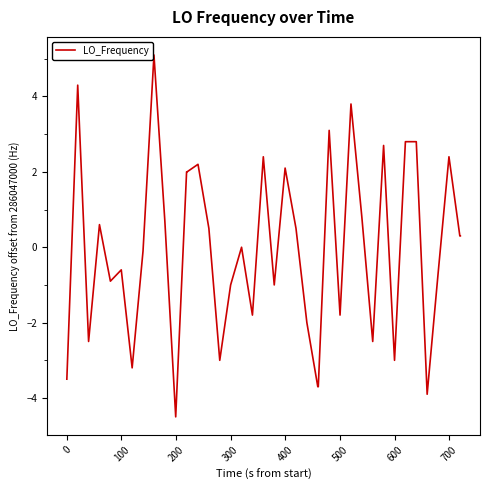

What is the minimum value shown in the chart?

-4.5